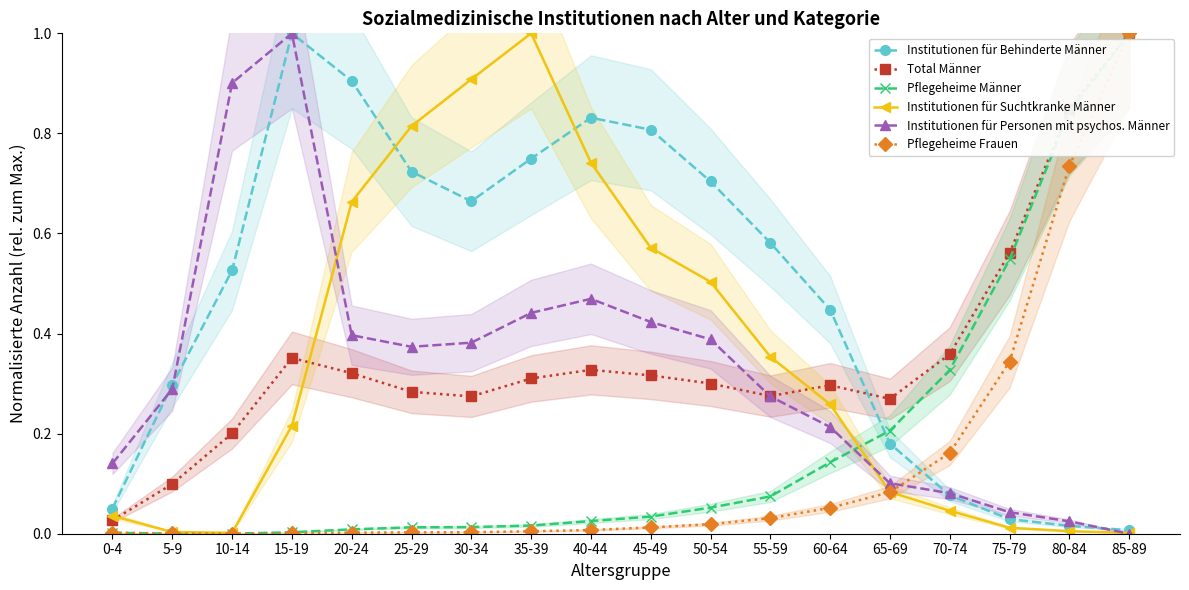

What is the difference between the Institutionen für Suchtkranke Männer values at 85-89 and 20-24?

0.7